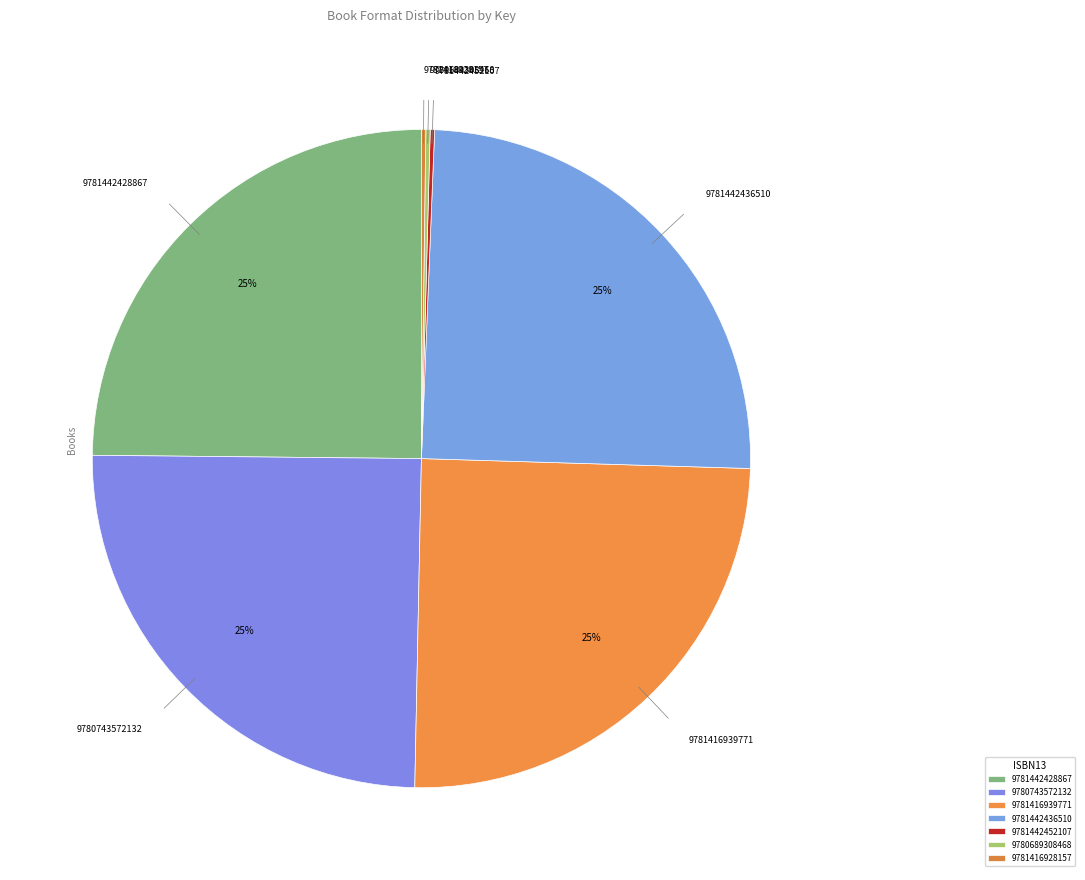

To the nearest percent, what is the average slice percentage?

14%